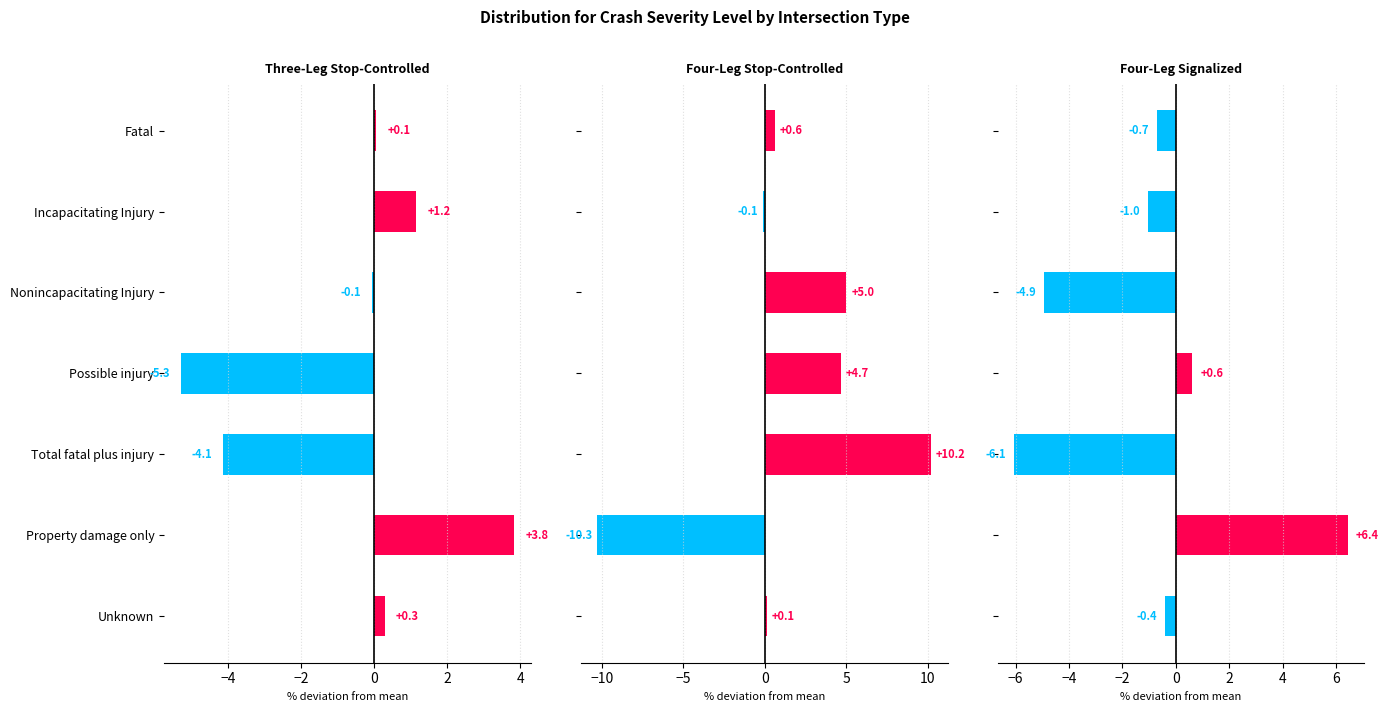

How many series are shown in this chart?

3